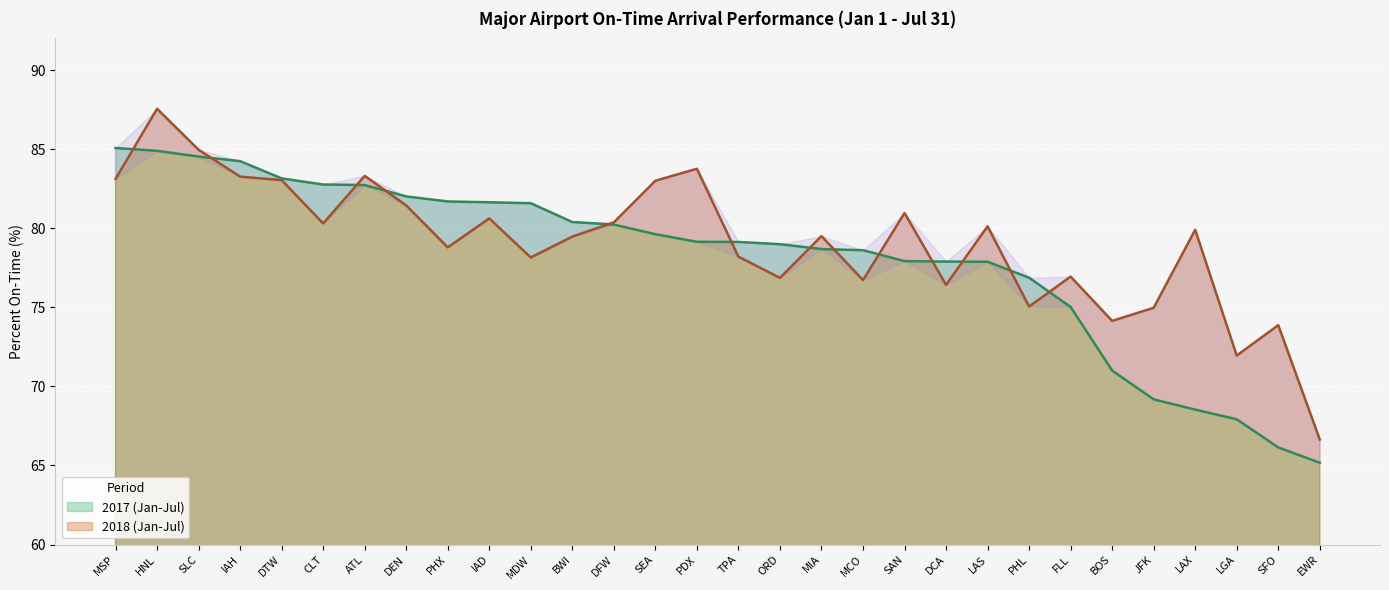

Which series has the largest total across all categories?

2018 (Jan-Jul)